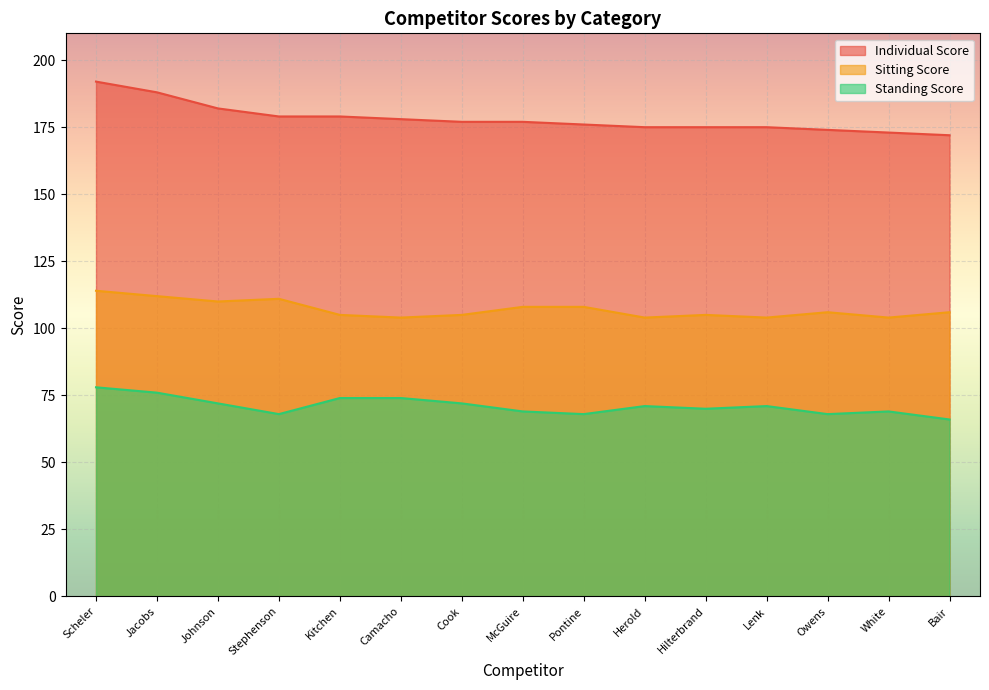

Between Cook and White, which series saw the biggest shift?

Individual Score